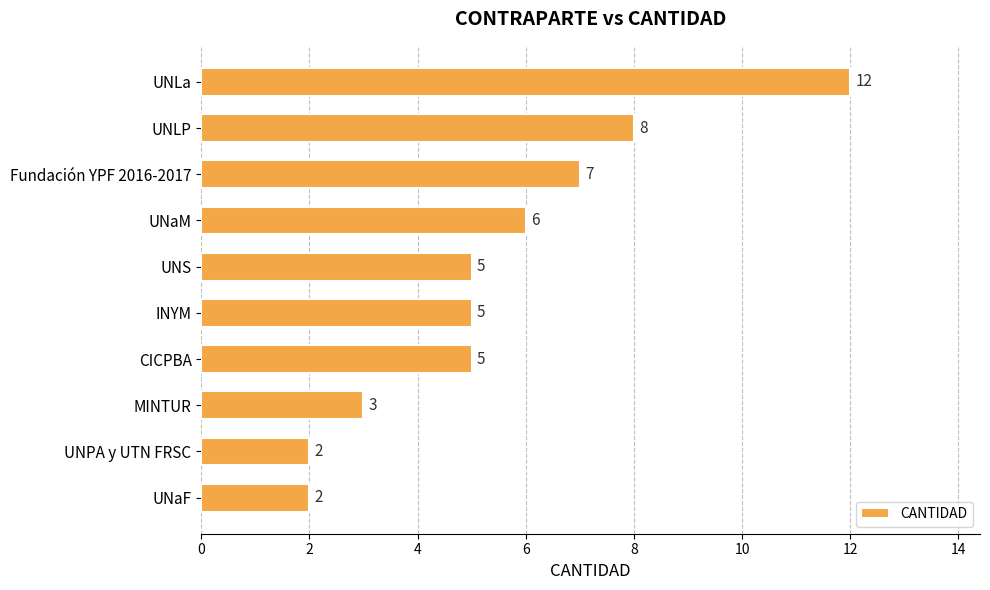

True or false: the data shows 5 at UNS.

True